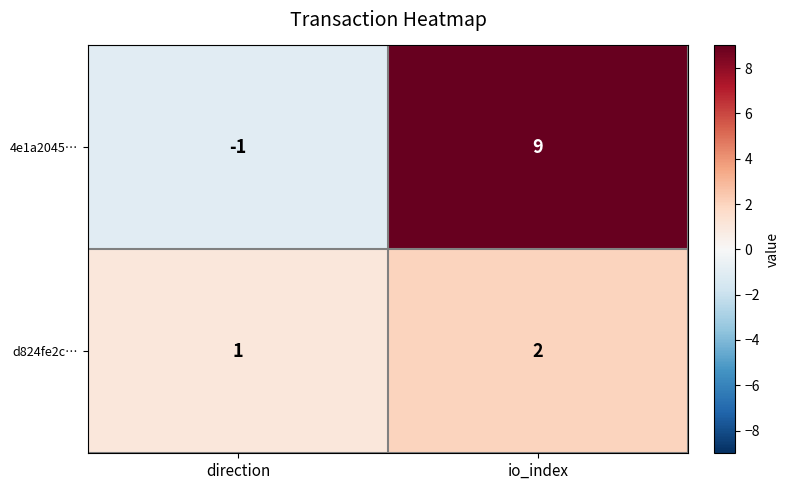

Is the value of d824fe2c… at io_index greater than the value of 4e1a2045… at direction?

Yes